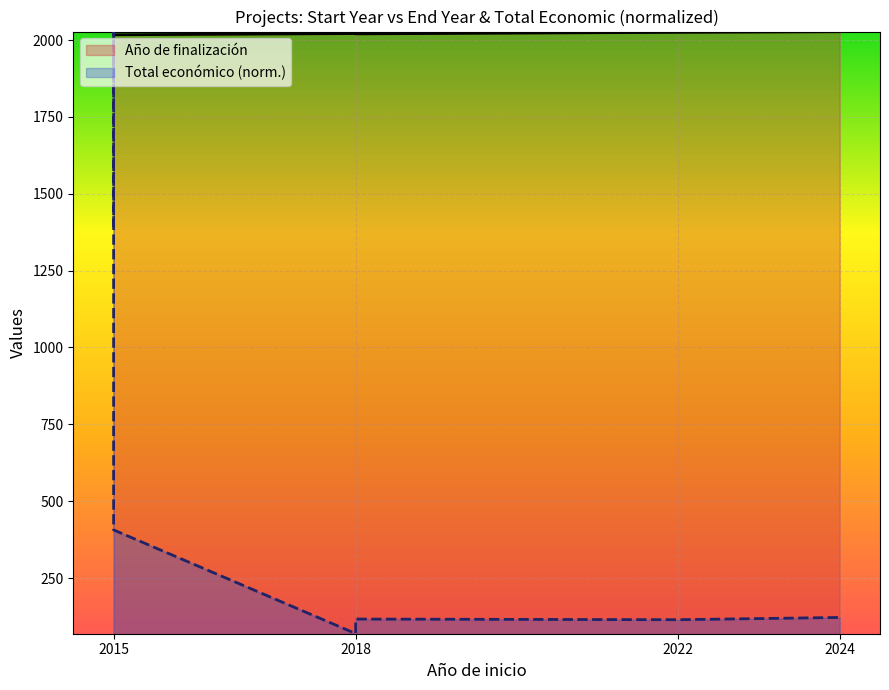

What is the greatest value displayed?

2027.0